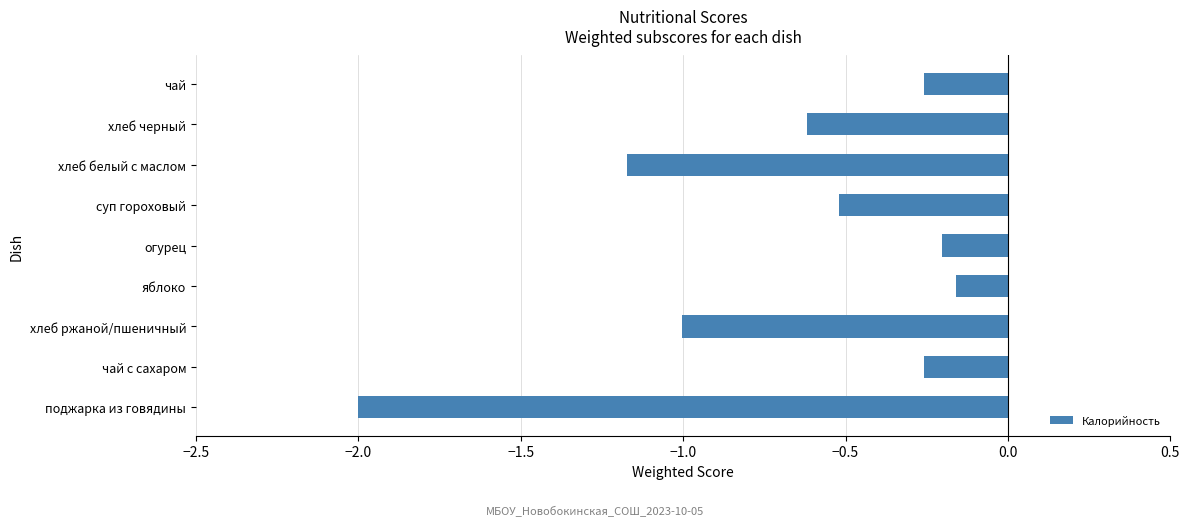

Which category has the lowest value across all series?

поджарка из говядины